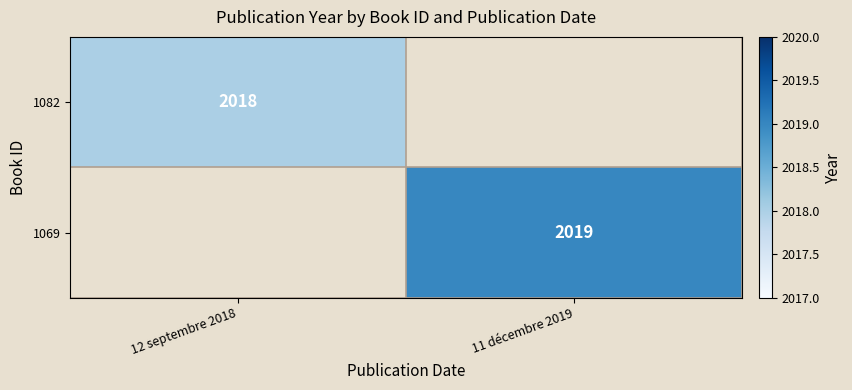

Is the value of 1069 at 11 décembre 2019 greater than the value of 1082 at 12 septembre 2018?

Yes